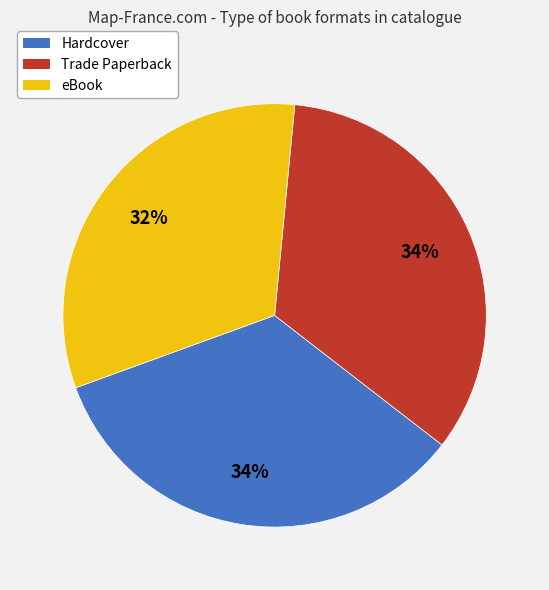

Approximately how many times larger is the value at eBook compared to Hardcover?

0.9